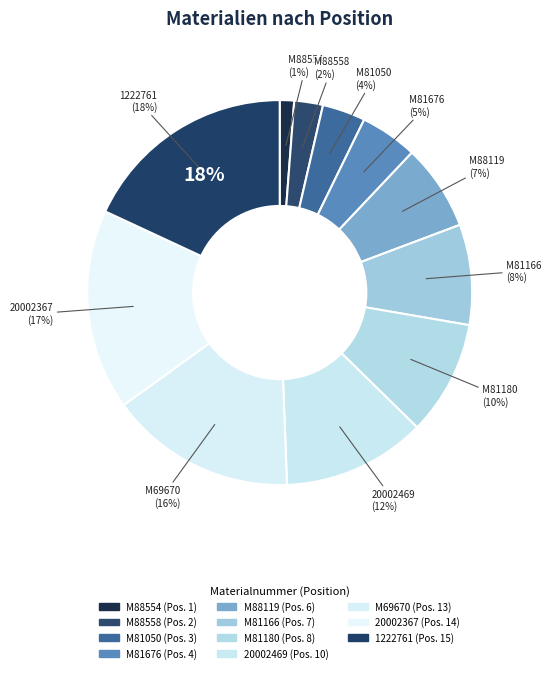

The 20002469 slice represents 12% of the pie. True or false?

True